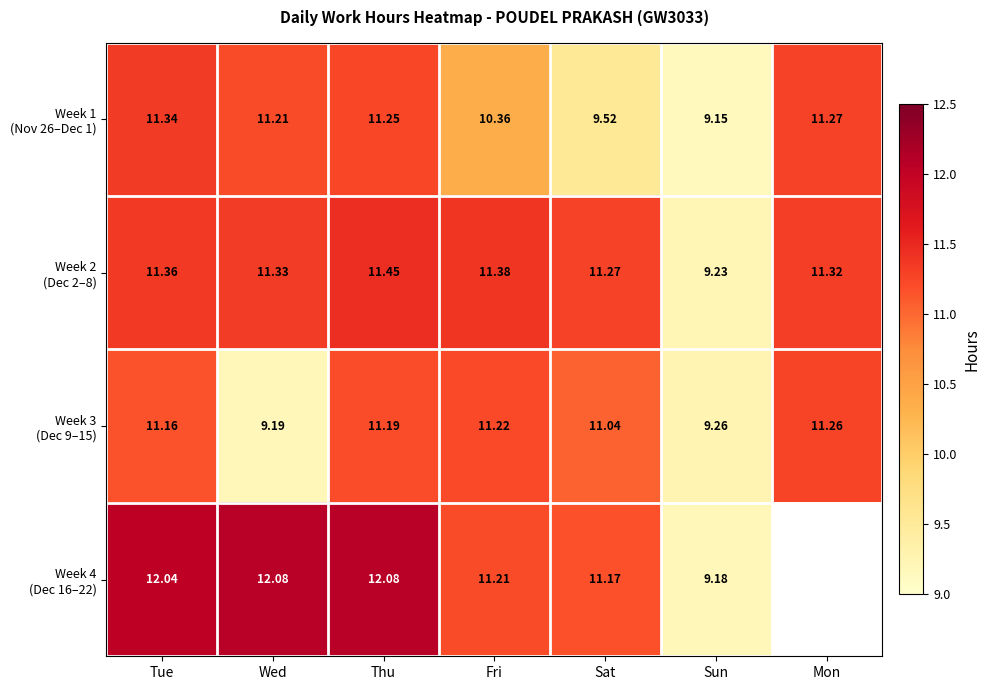

Where does the Week 4 (Dec 16–22) series first go above 12?

Tue